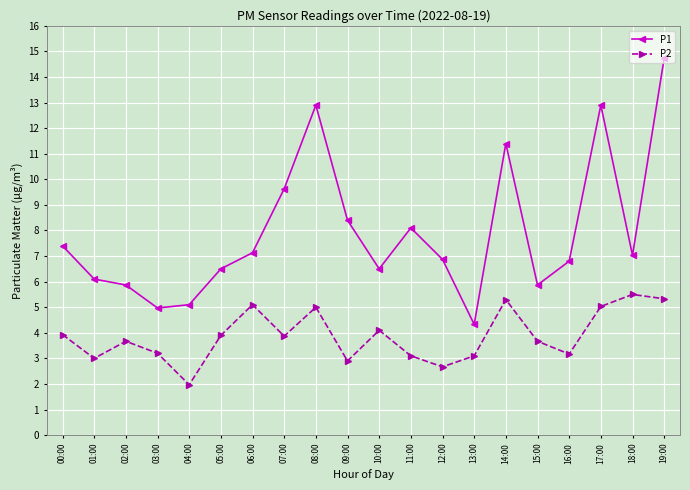

What are all the series names shown in the legend?

P1, P2